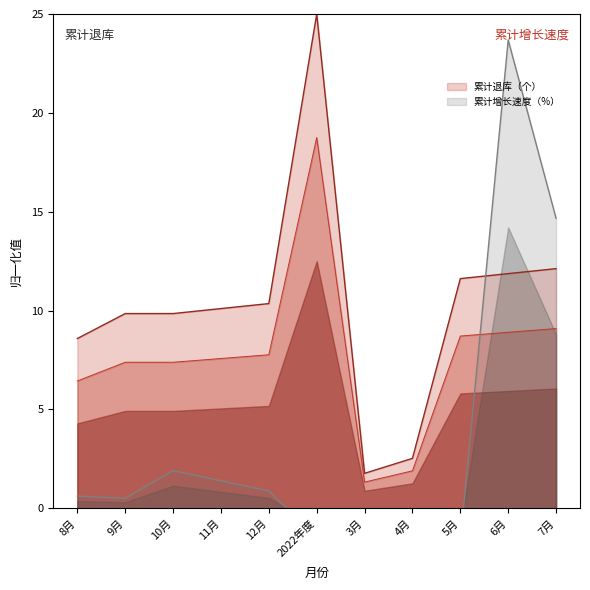

The 累计退库（个） series shows 1.8 at 3月. True or false?

True